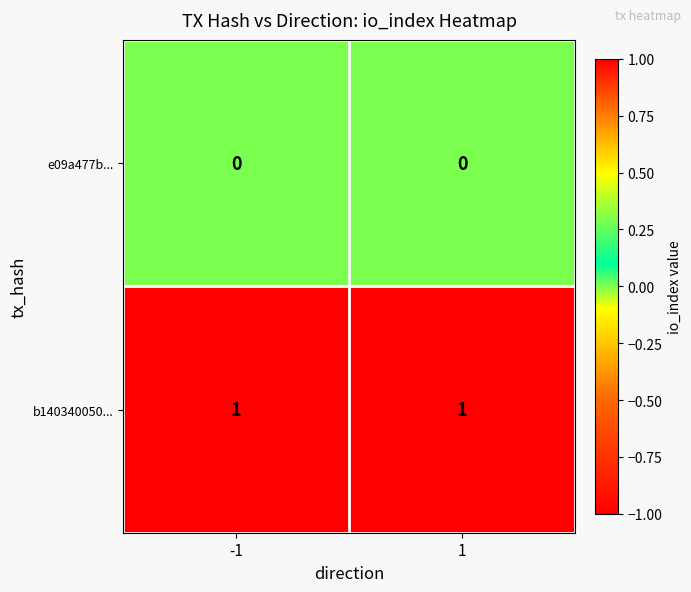

The value of e09a477b... at 1 is 0. True or false?

True